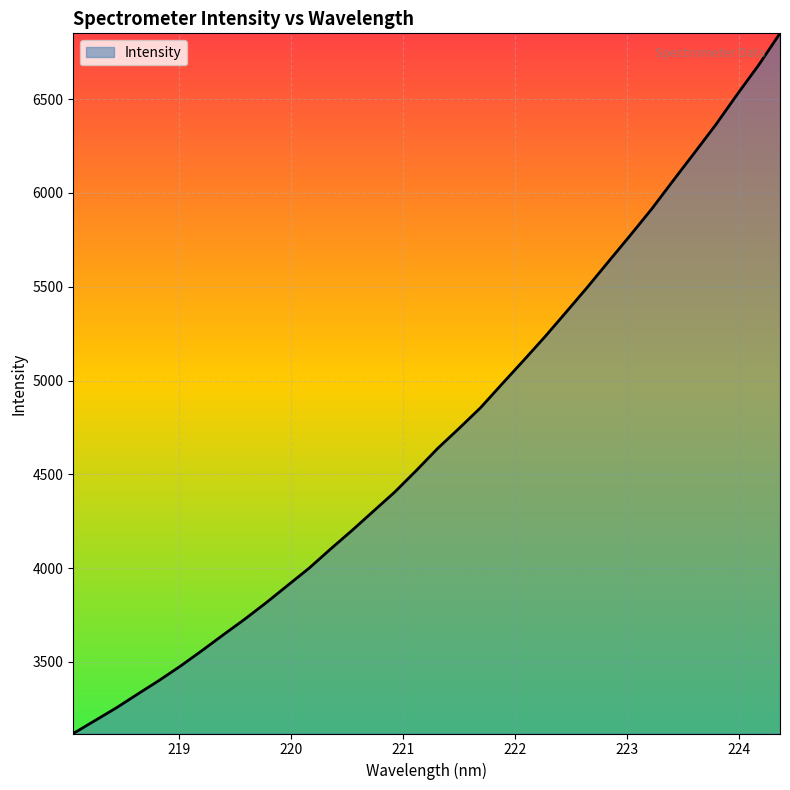

What is the maximum value shown in the chart?

6850.8